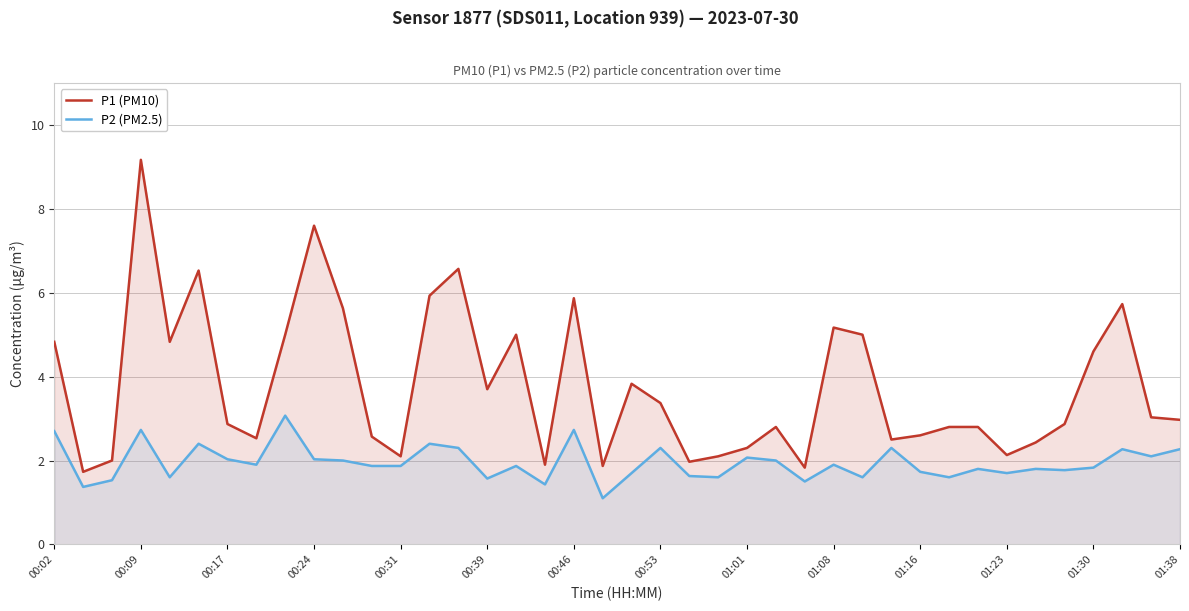

What is the spread (max minus min) of values at 01:23?

0.4